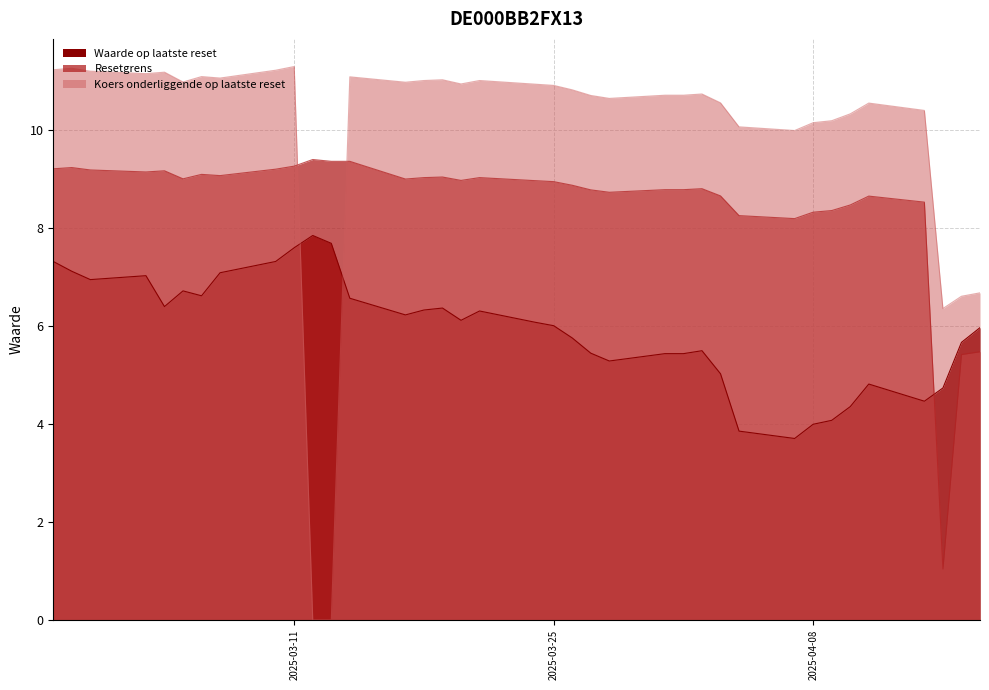

What is the average value of the Resetgrens series?

8.5